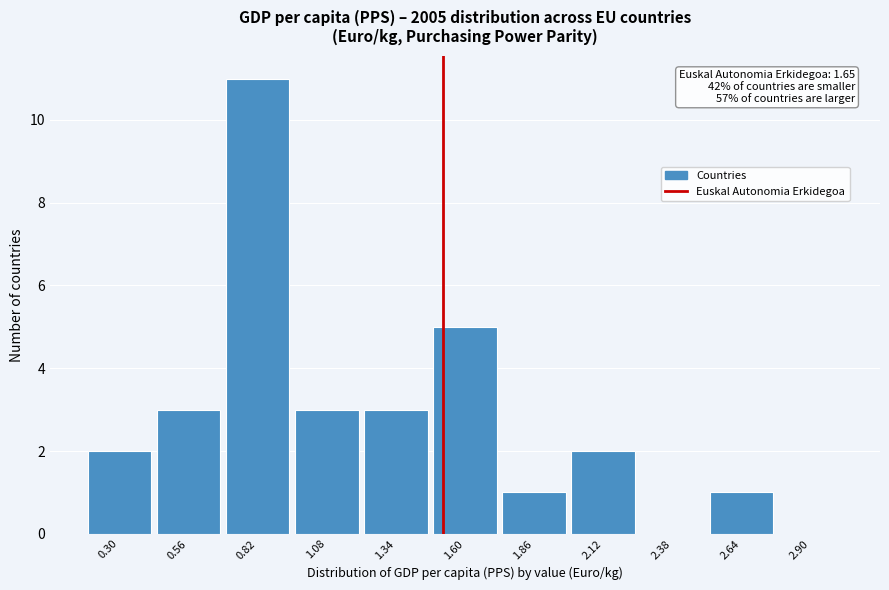

Reading right to left, list all the values displayed in this chart.

2.90=0	2.64=1	2.38=0	2.12=2	1.86=1	1.60=5	1.34=3	1.08=3	0.82=11	0.56=3	0.30=2